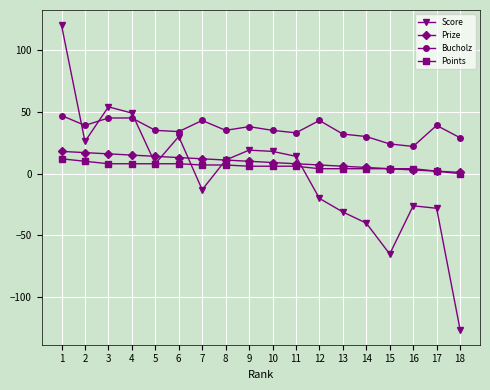

At which category does Score reach its first local valley?

2